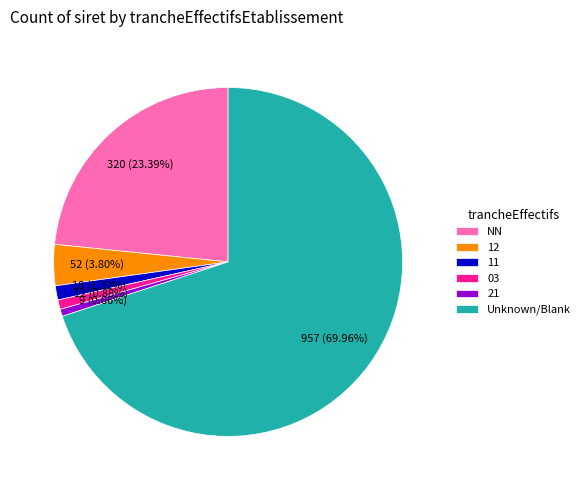

Is there any slice that represents more than half of the pie?

Yes